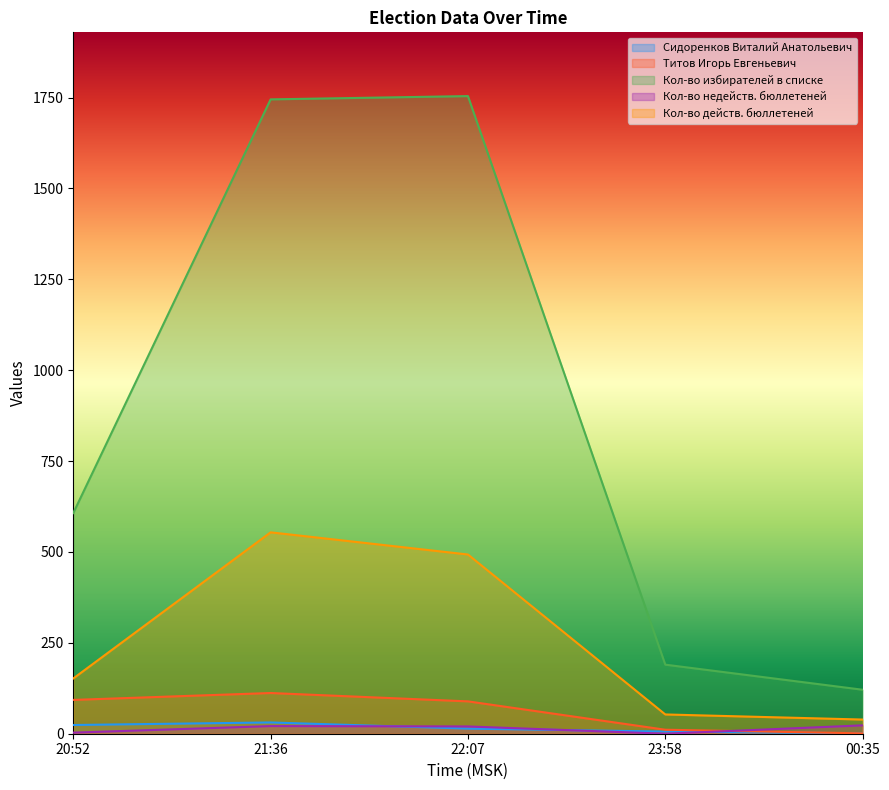

Reading left to right, transcribe all the data shown in this chart.

Сидоренков Виталий Анатольевич: 20:52=24	21:36=31	22:07=14	23:58=6	00:35=1
Титов Игорь Евгеньевич: 20:52=93	21:36=112	22:07=89	23:58=11	00:35=1
Кол-во избирателей в списке: 20:52=607	21:36=1745	22:07=1754	23:58=190	00:35=121
Кол-во недейств. бюллетеней: 20:52=3	21:36=21	22:07=20	23:58=0	00:35=23
Кол-во действ. бюллетеней: 20:52=152	21:36=554	22:07=493	23:58=53	00:35=39